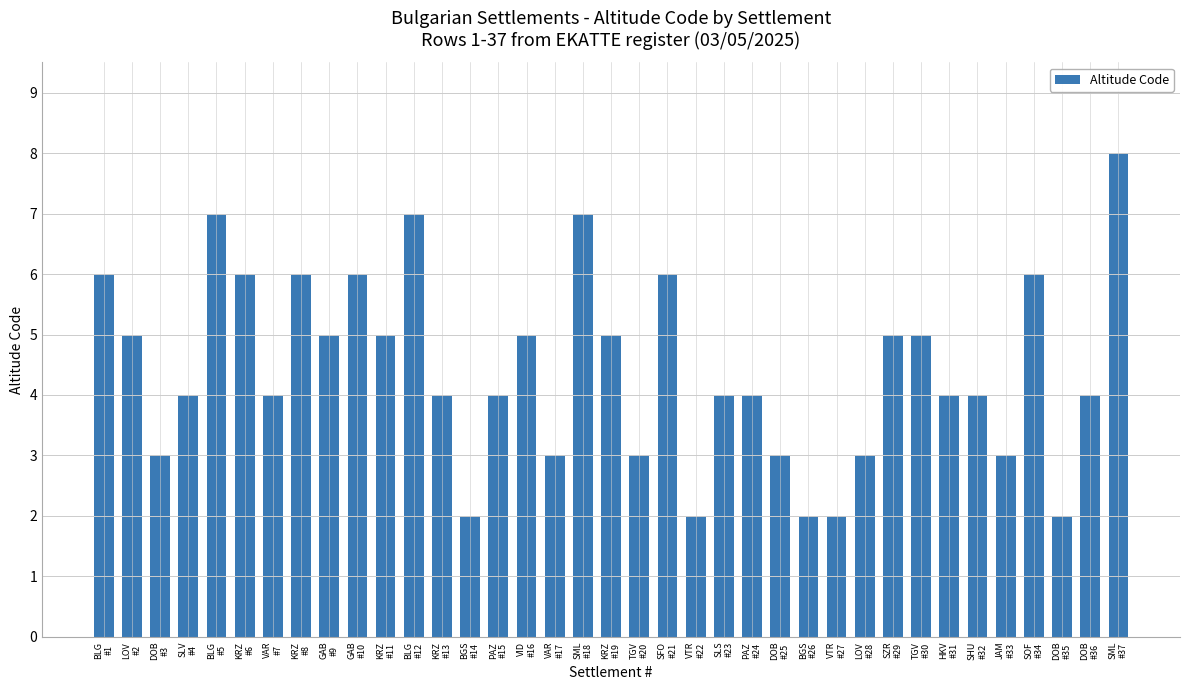

What is the value of the 27th bar from the left?

2